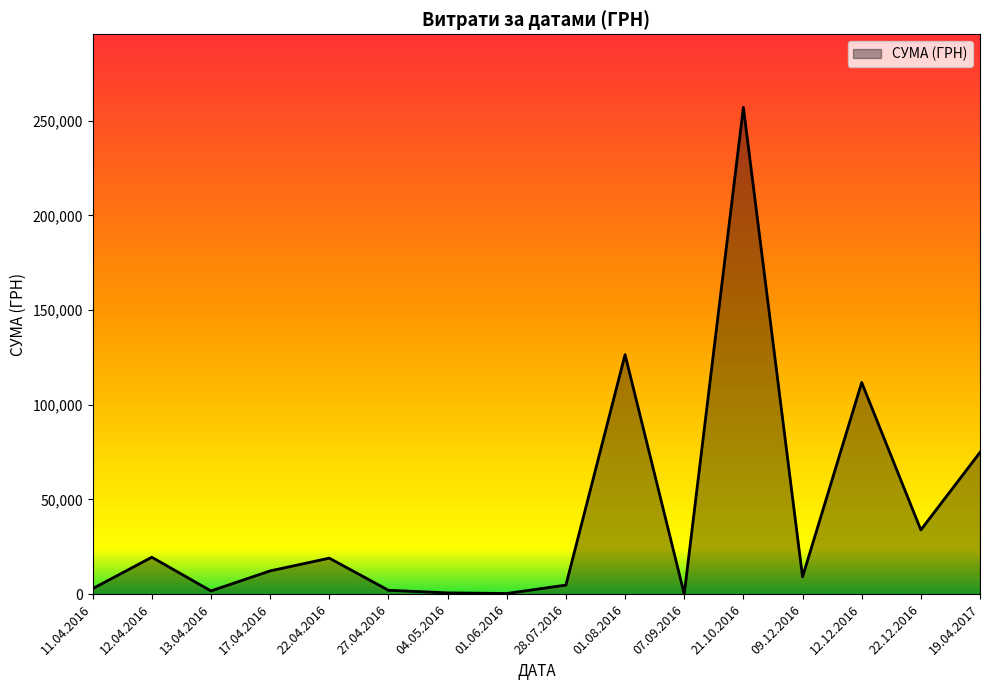

Which category has the highest value across all series?

21.10.2016